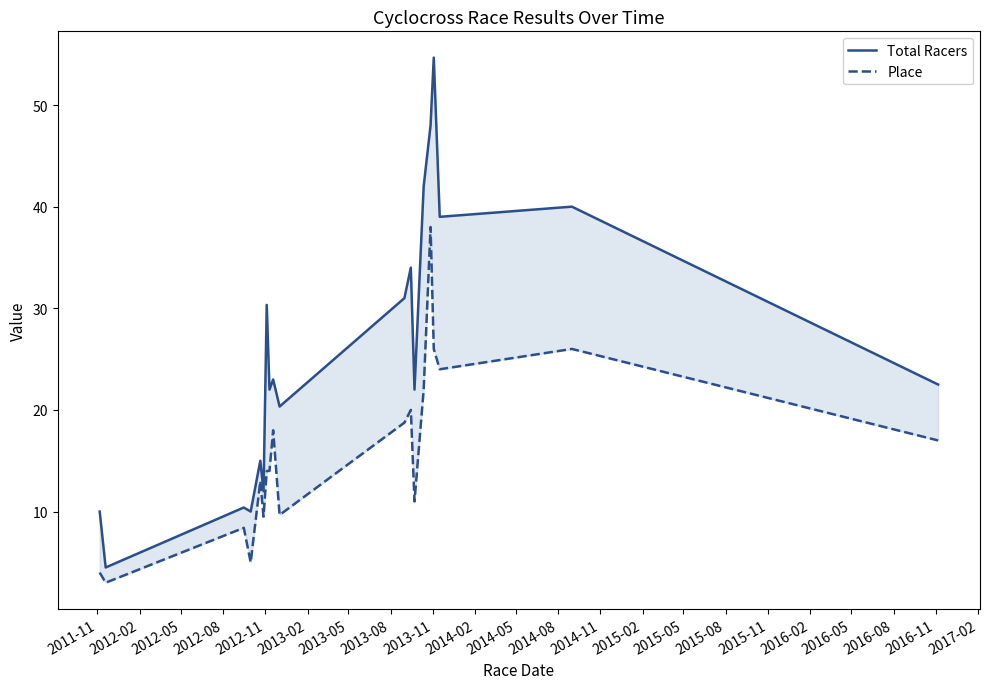

How many values in the Place series exceed 14?

9